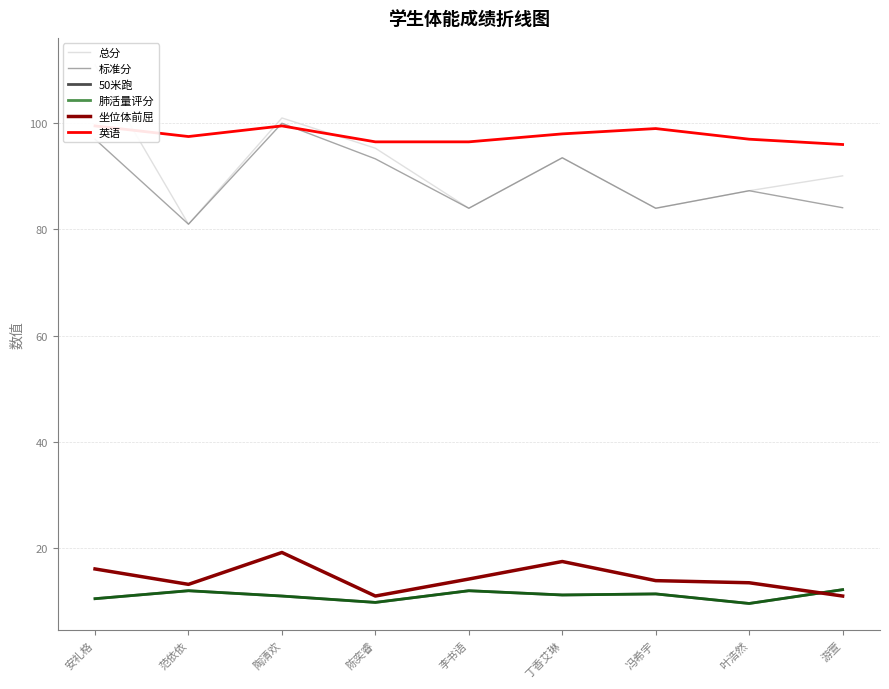

Is it true that 50米跑 equals 12.0 at 范依依?

True